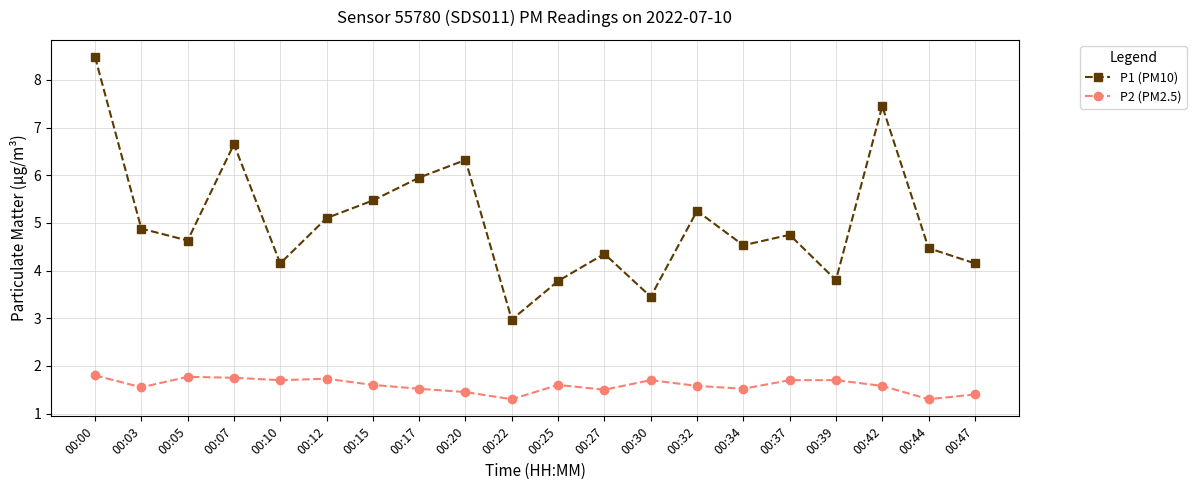

What is the difference between the highest and lowest values at 00:32?

3.7